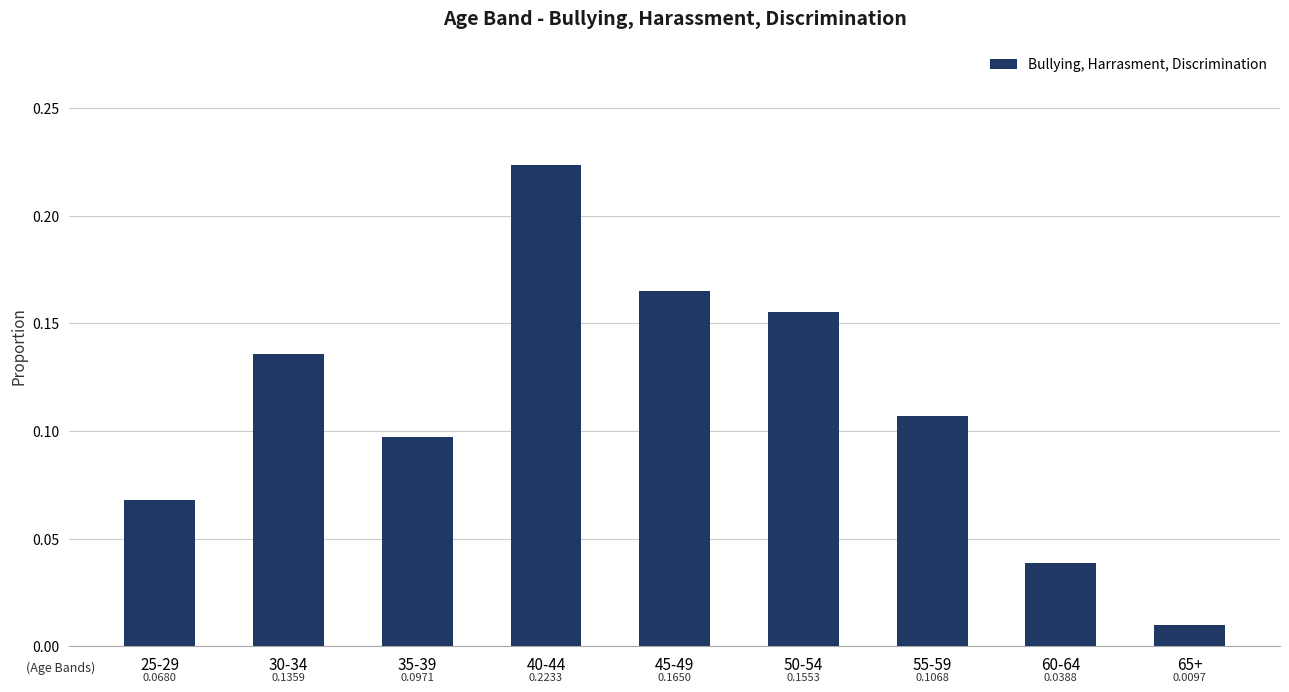

What is the sum of all values?

1.0